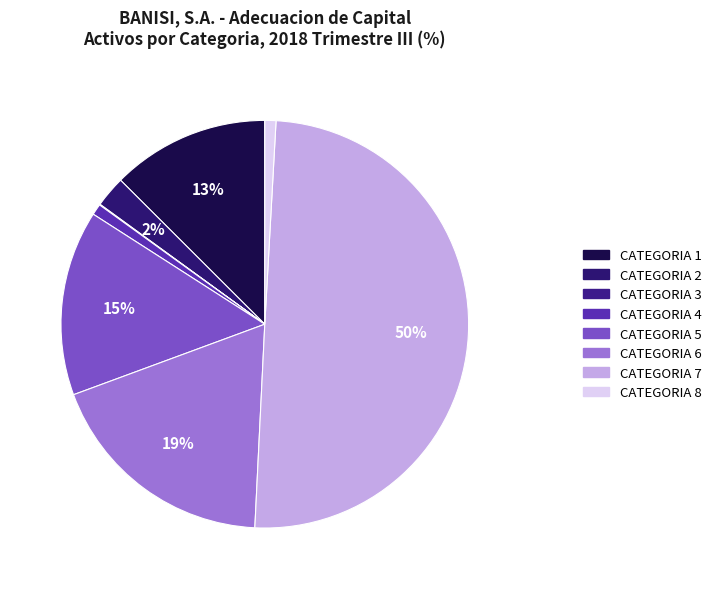

What portion of the pie excludes CATEGORIA 2?

97.5%